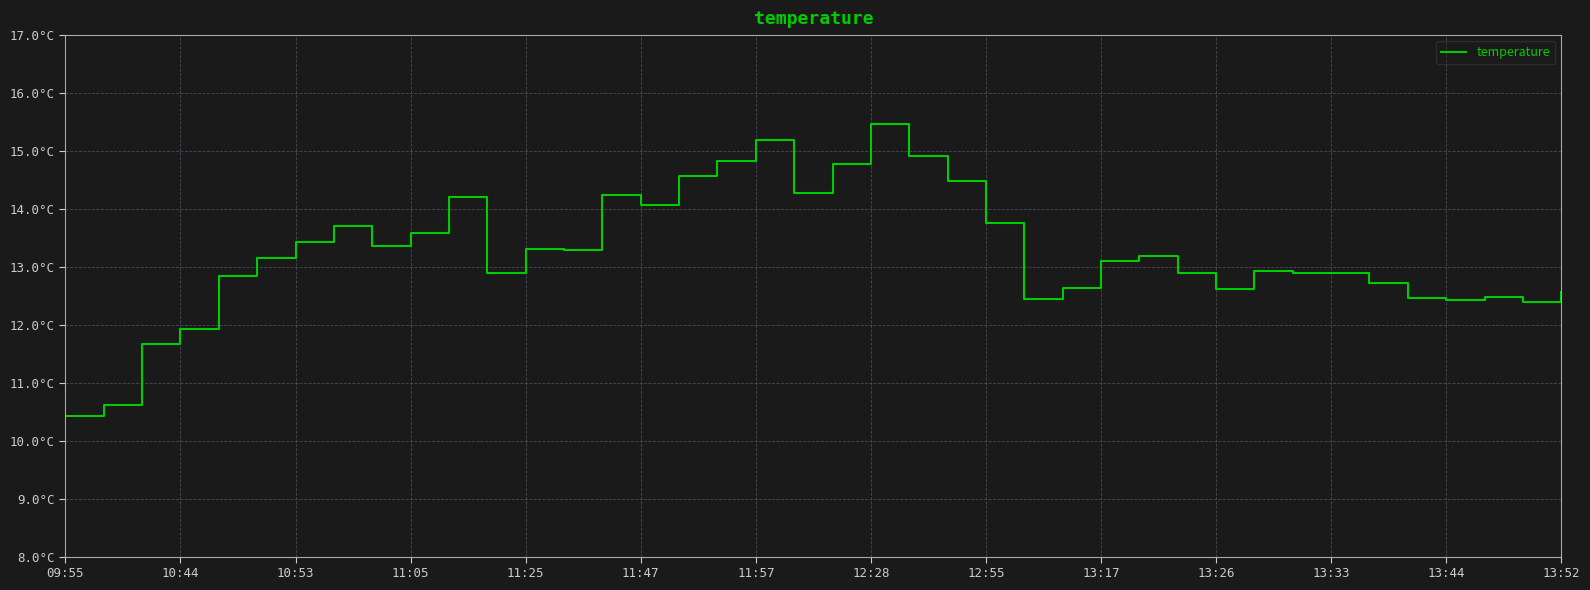

Is this an area chart (filled region under the line)?

No